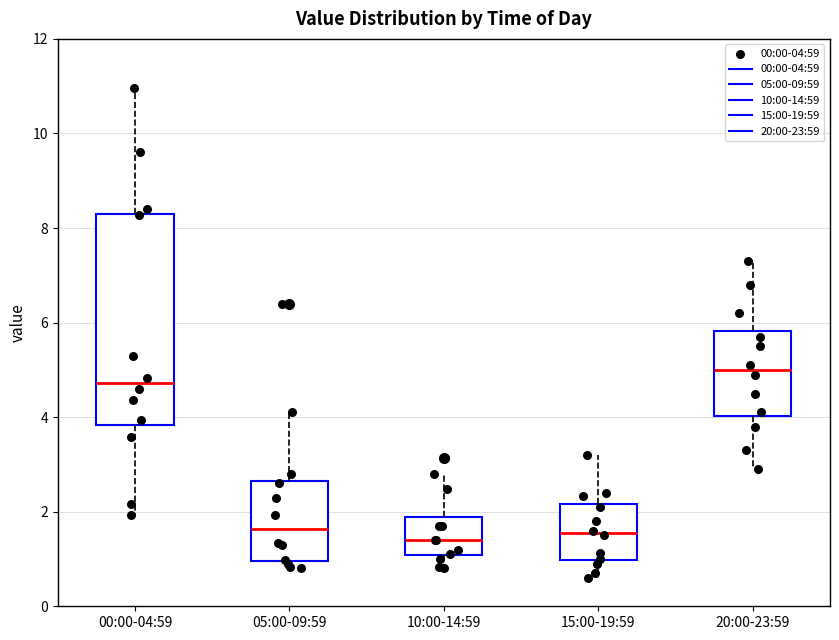

Which box's median line is the highest?

20:00-23:59